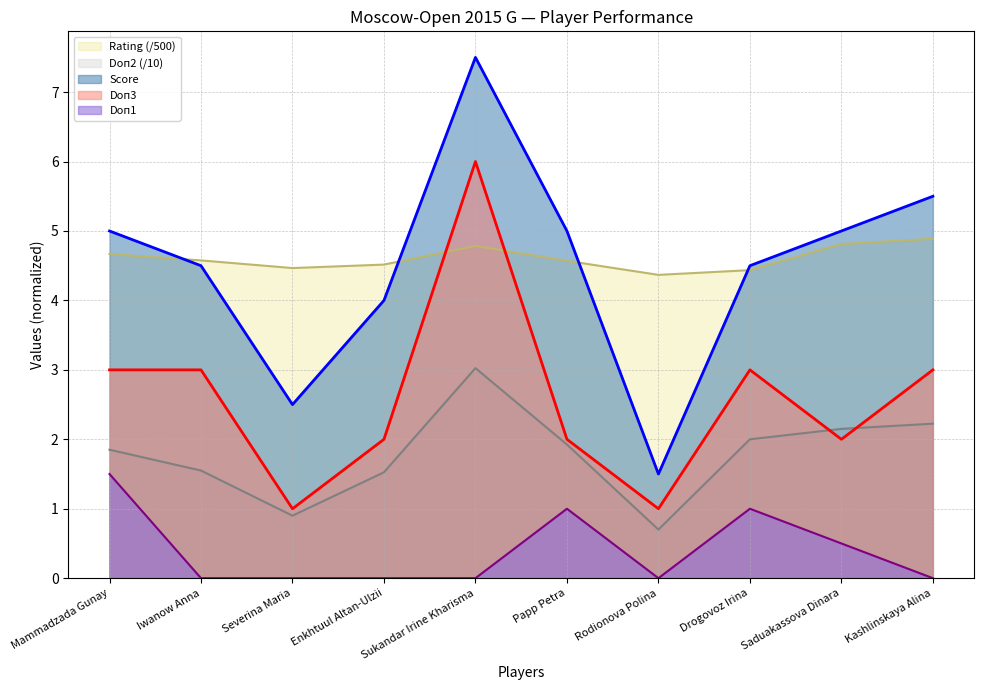

Which category has the highest value across all series?

Sukandar Irine Kharisma